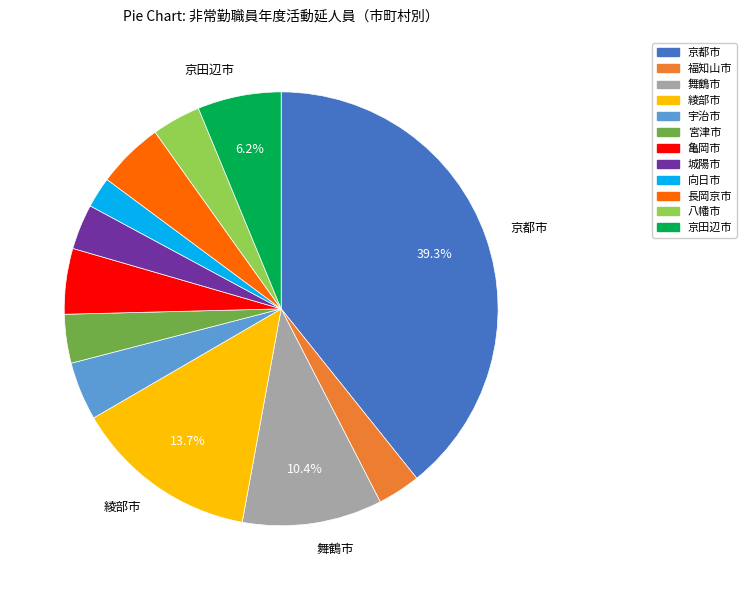

Is there a majority slice in this chart?

No